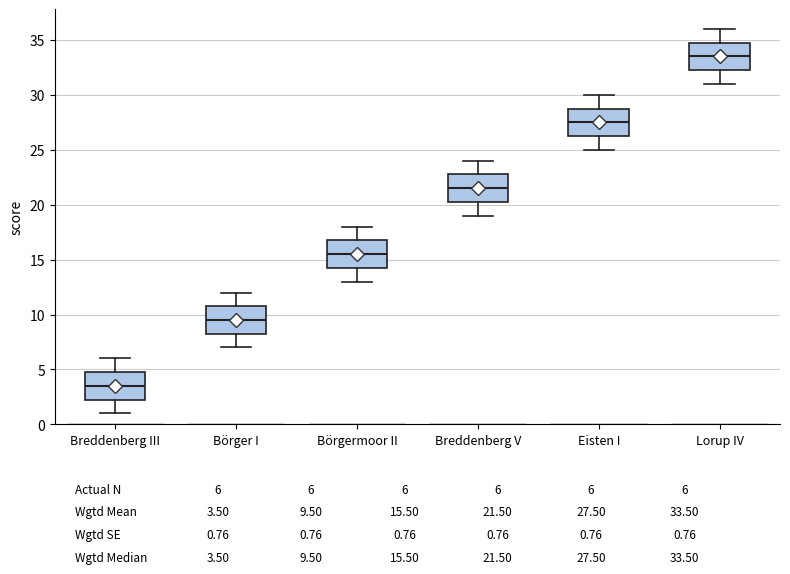

Where does the lower whisker of the box for Eisten I end on the y-axis? The values are not printed on the chart, so give them approximately, as read against the axis.

25.0